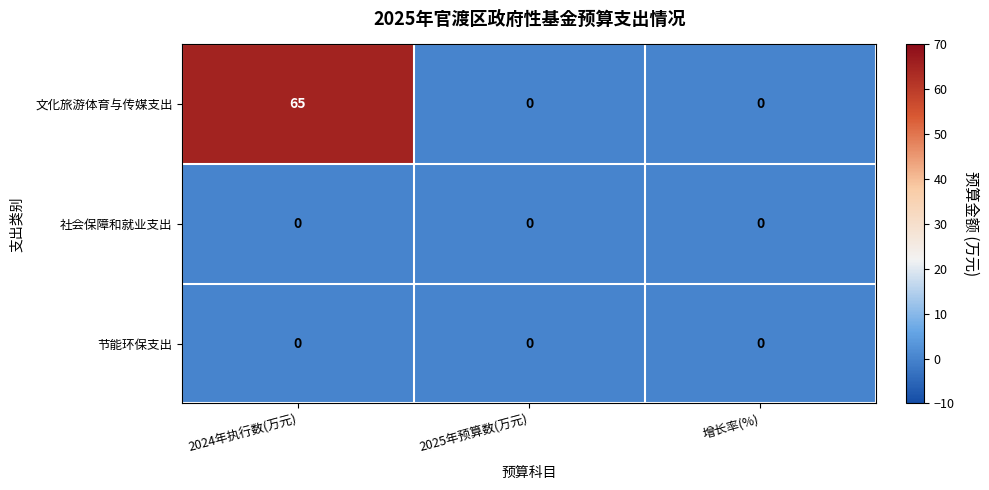

How many series are shown in this chart?

3